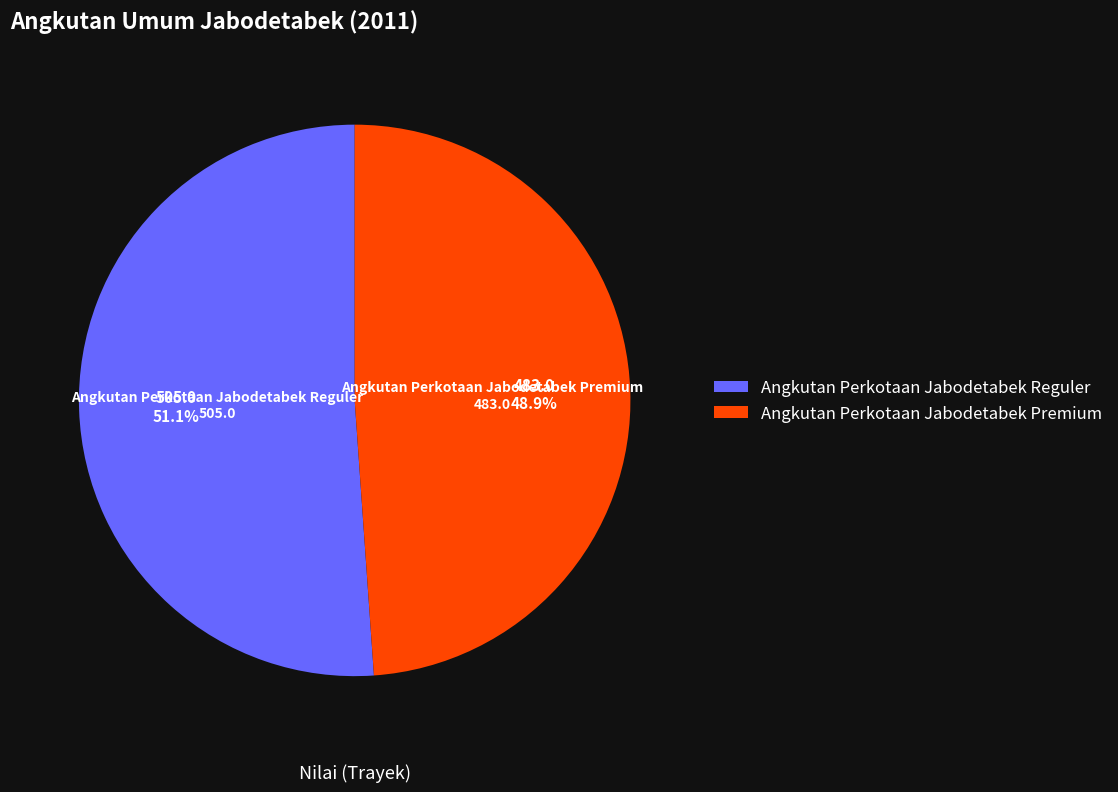

What is the smallest slice in the pie chart?

Angkutan Perkotaan Jabodetabek Premium